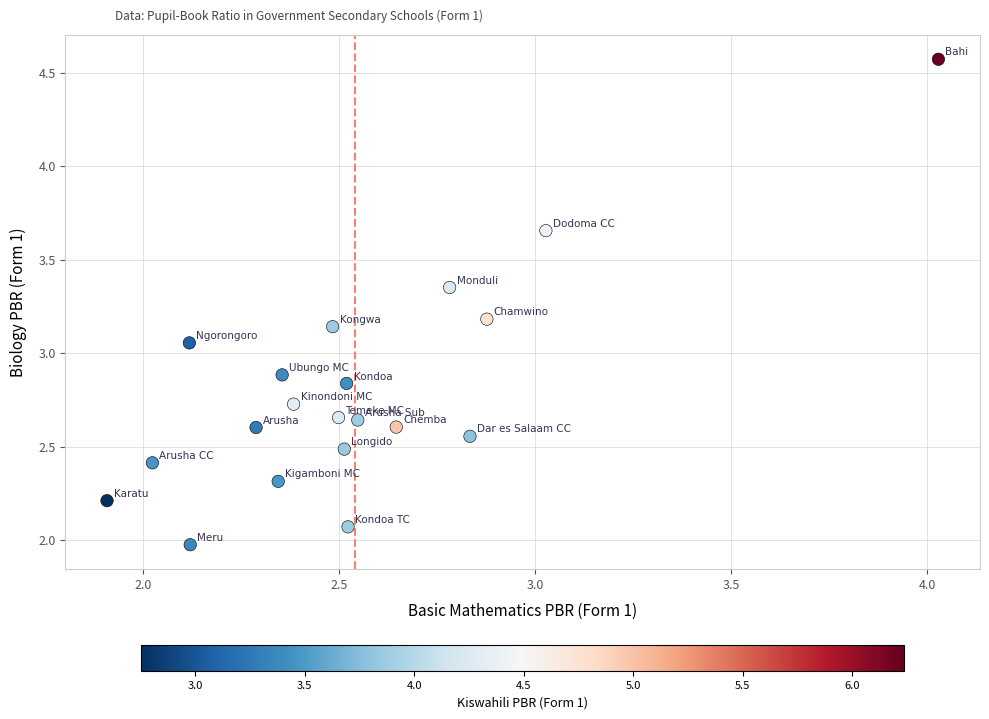

How many data points are displayed?

20